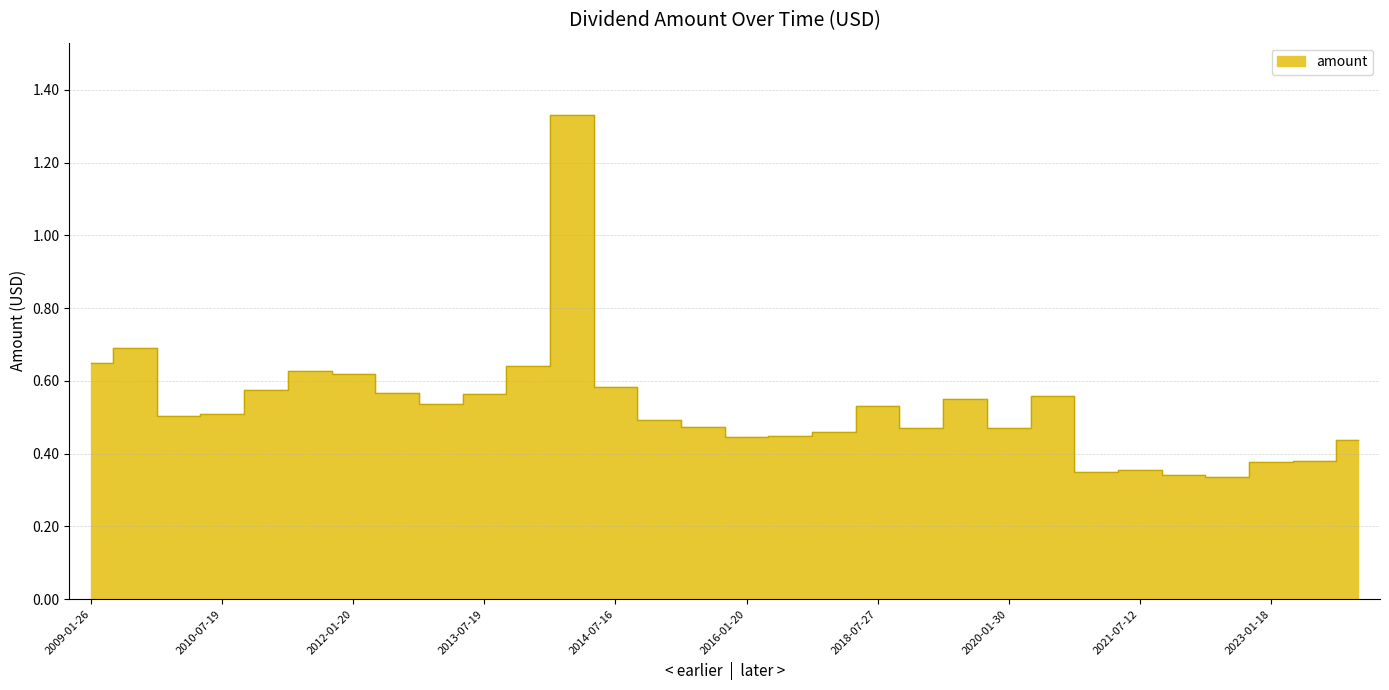

List the labels in order of value, largest first.

2014-06-11, 2009-07-20, 2009-01-26, 2014-01-24, 2011-07-18, 2012-01-20, 2014-07-16, 2011-01-24, 2012-07-20, 2013-07-19, 2020-07-23, 2019-07-29, 2013-01-25, 2018-07-27, 2010-07-19, 2010-01-04, 2015-01-20, 2015-07-17, 2019-01-31, 2020-01-30, 2018-01-29, 2017-07-24, 2016-01-20, 2024-01-18, 2023-07-13, 2023-01-18, 2021-07-12, 2021-01-28, 2022-01-18, 2022-07-14